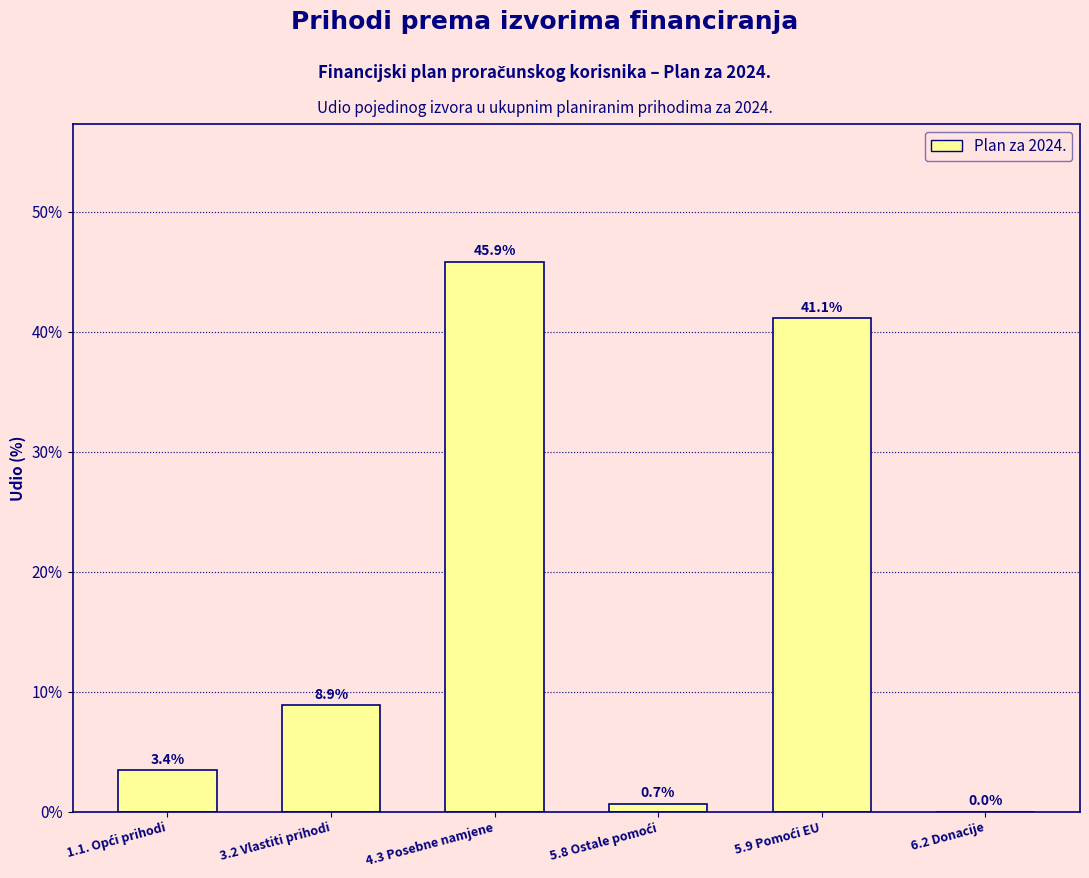

What is the maximum value shown in the chart?

45.9